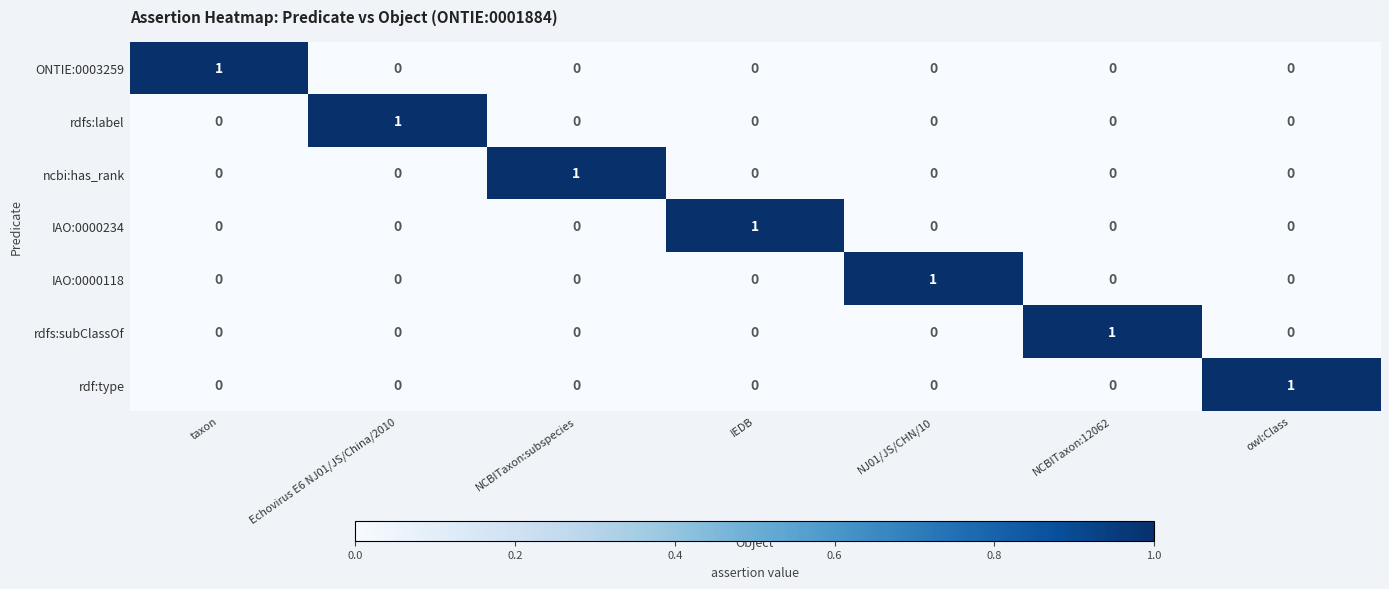

Count the IAO:0000118 values in the range 0 to 1.

7